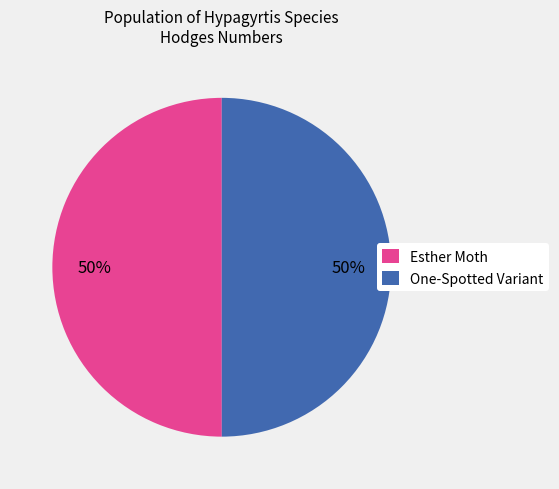

Do Esther Moth and One-Spotted Variant together represent more than half of the pie?

Yes